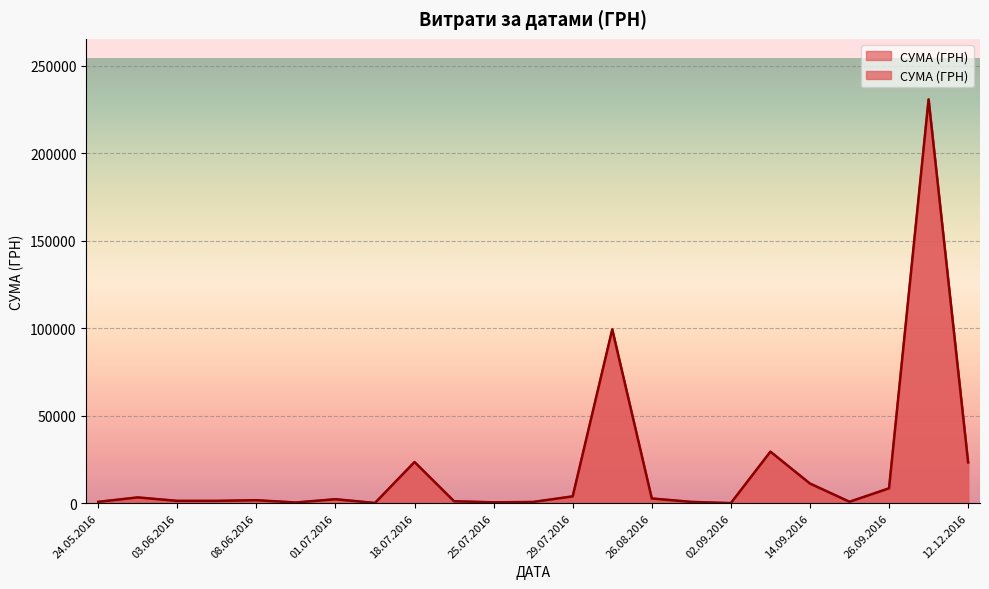

What is the maximum value shown in the chart?

230842.2